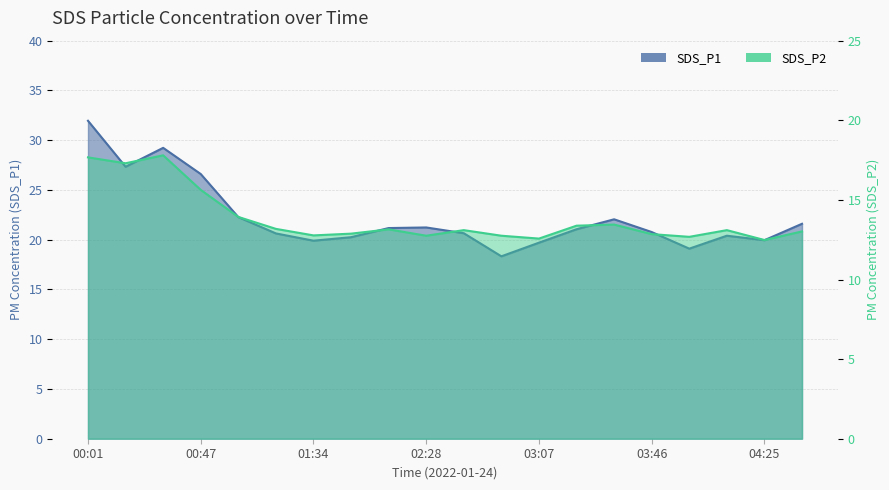

How many distinct data groups are displayed?

2